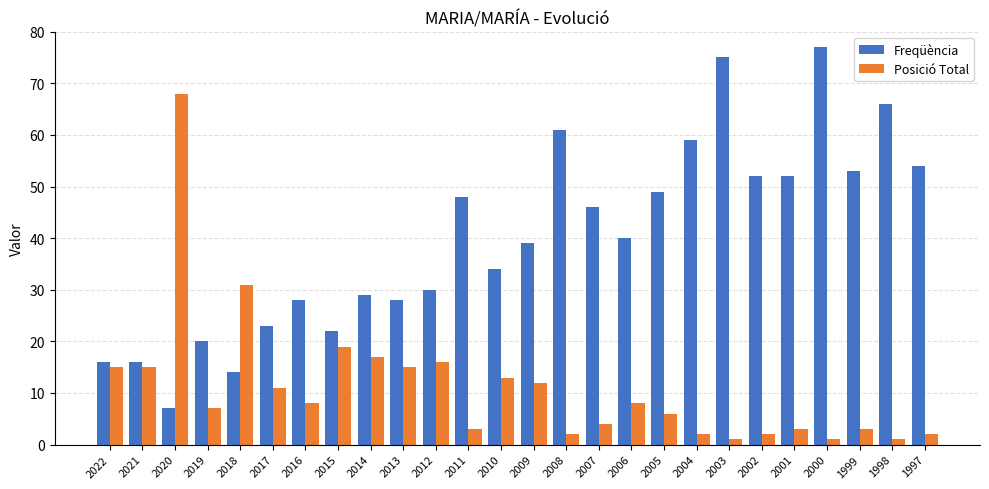

What value does the Posició Total series have at 2022, to the nearest 5?

15